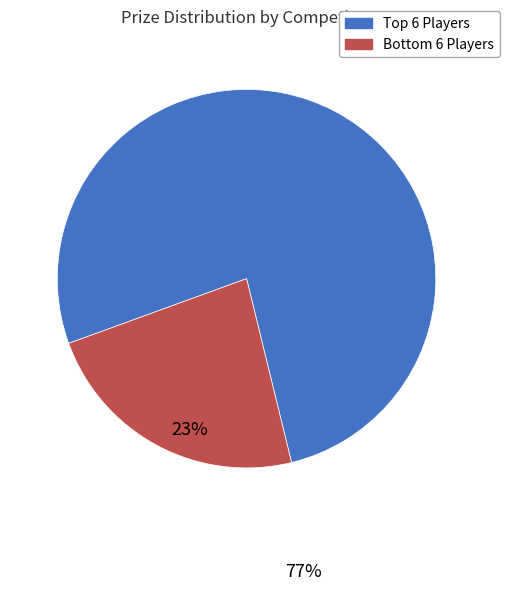

Is there a majority slice in this chart?

Yes